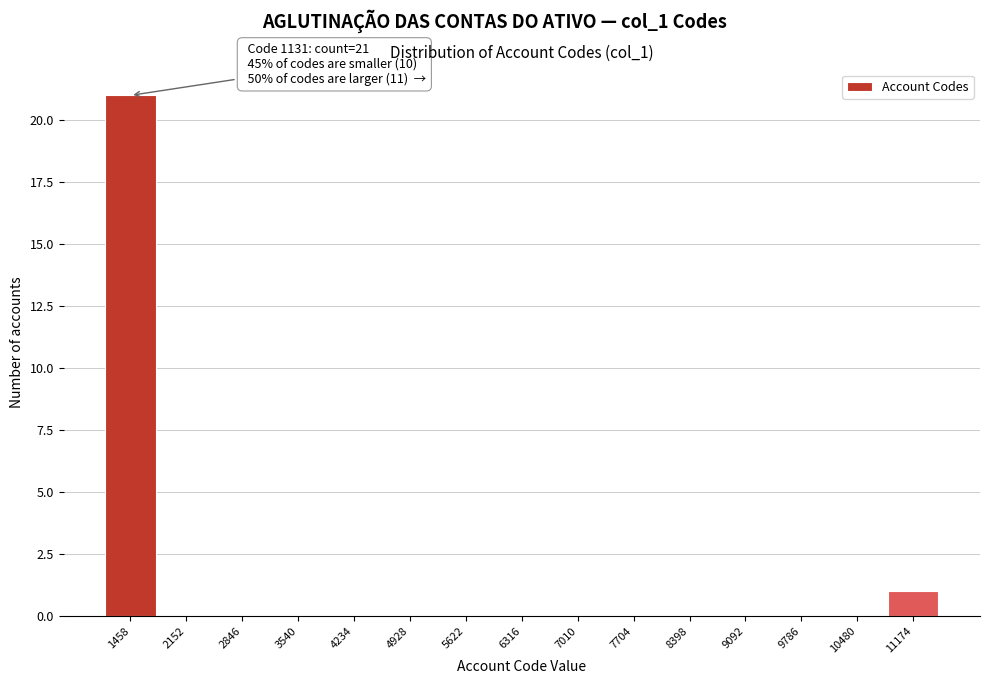

Which range on the x-axis has the tallest bar?

1100 to 1800